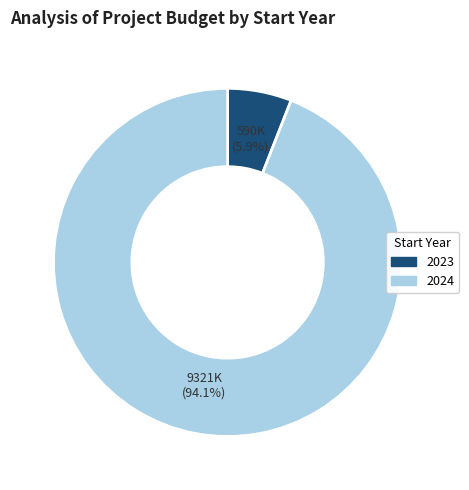

Is there a majority slice in this chart?

Yes